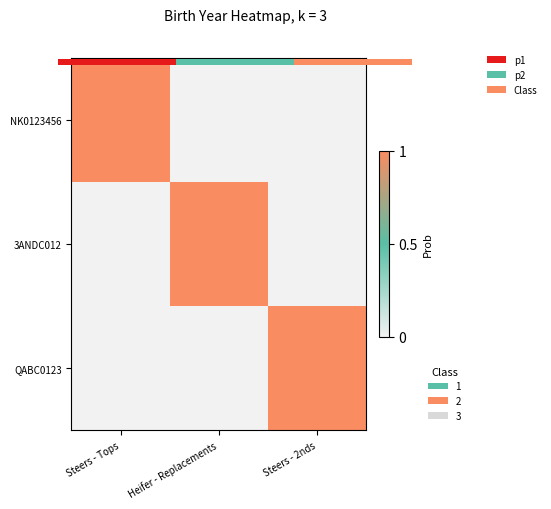

The value of NK0123456 at Heifer - Replacements is -1. True or false?

False